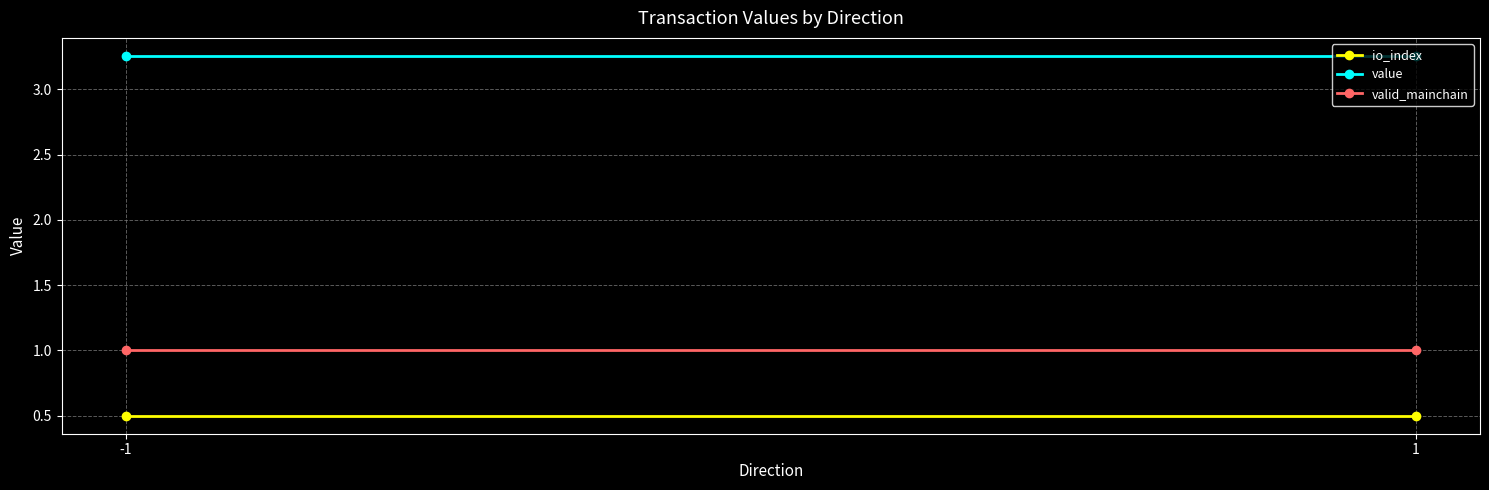

Which series has the largest range (max minus min)?

io_index